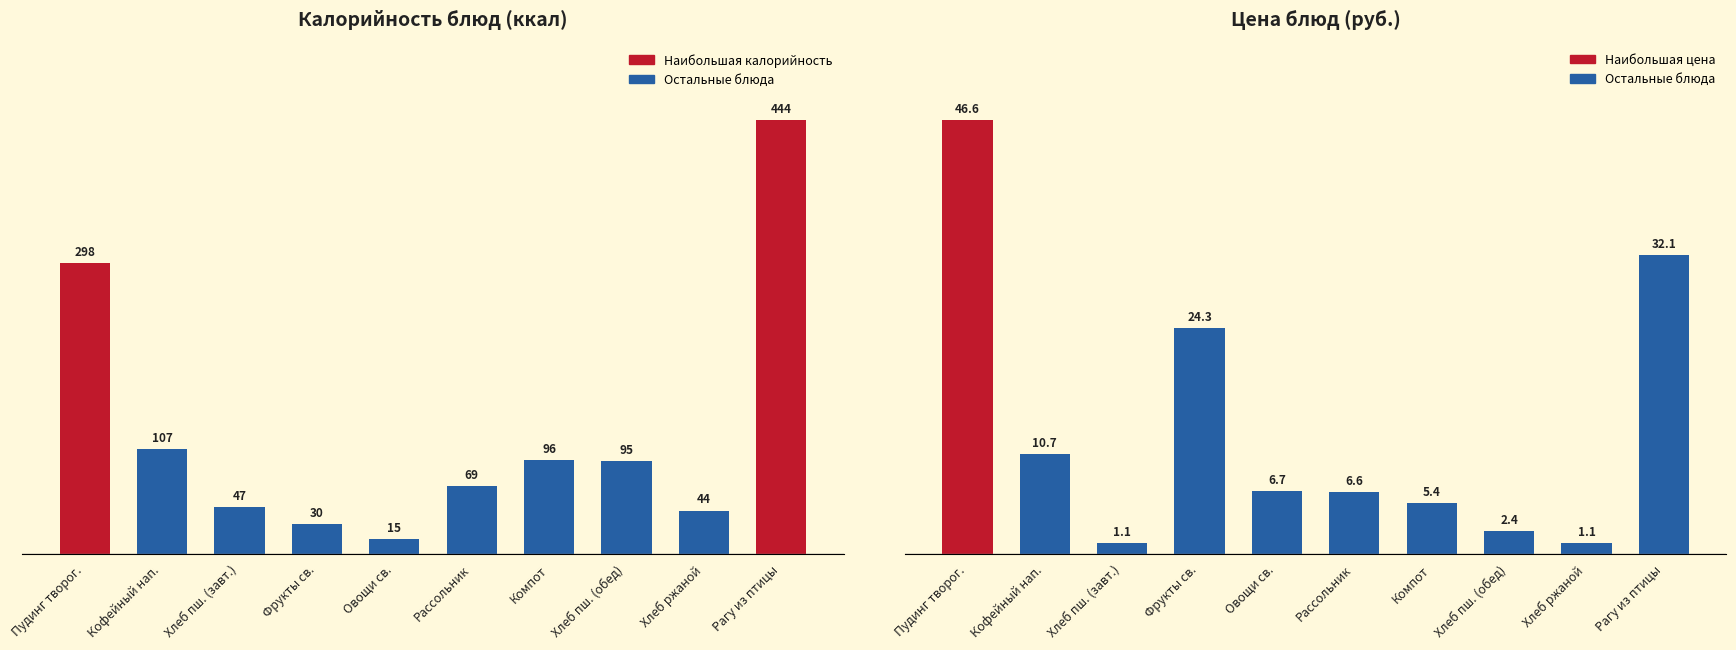

What is the difference between the maximum and minimum values in the Калорийность series?

429.3